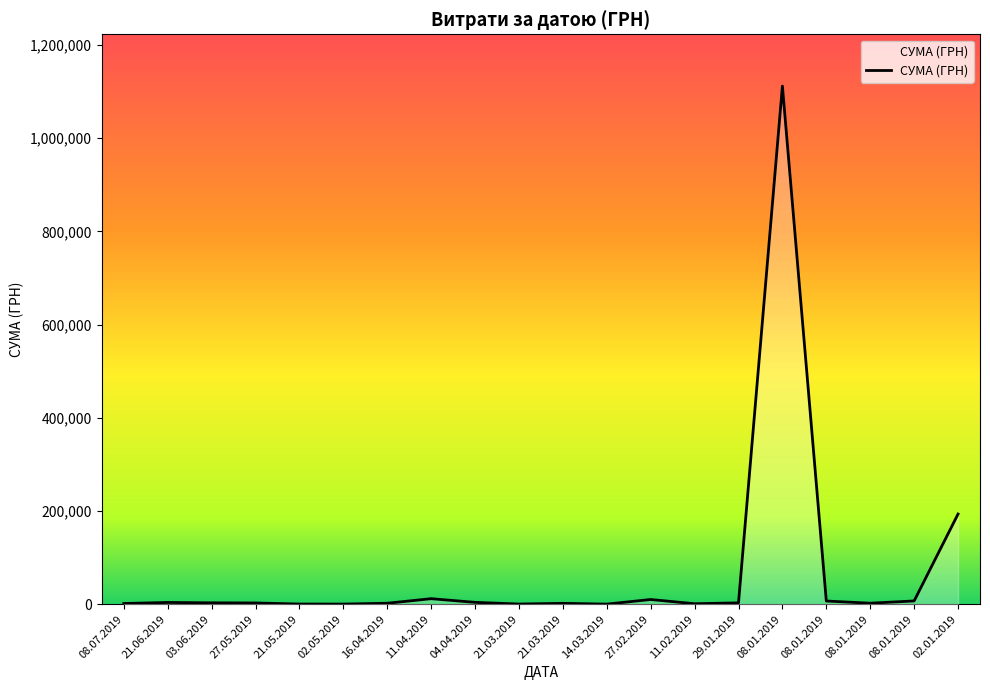

Reading left to right, what are all the values shown in this chart?

08.07.2019=1560.0	21.06.2019=3780.0	03.06.2019=2995.0	27.05.2019=2710.0	21.05.2019=406.4	02.05.2019=313.5	16.04.2019=2107.0	11.04.2019=11886.8	04.04.2019=4010.0	21.03.2019=400.0	21.03.2019=1904.0	14.03.2019=247.0	27.02.2019=10131.4	11.02.2019=1051.9	29.01.2019=2939.9	08.01.2019=1111802.8	08.01.2019=6863.2	08.01.2019=2214.0	08.01.2019=7056.0	02.01.2019=193540.7